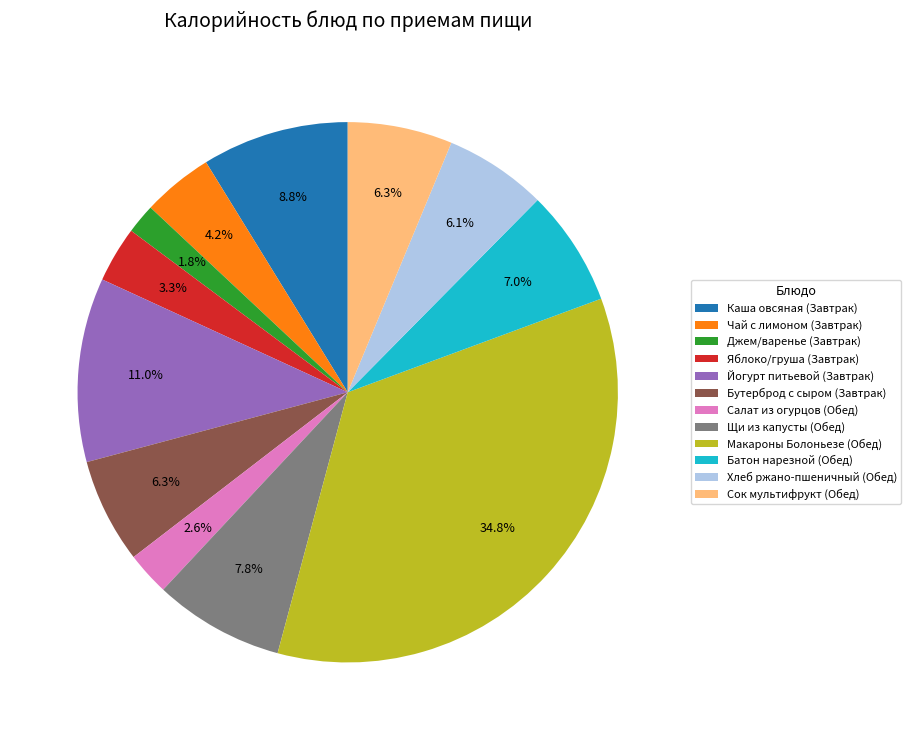

To the nearest percent, what is the difference between the largest and smallest slice percentages?

33%